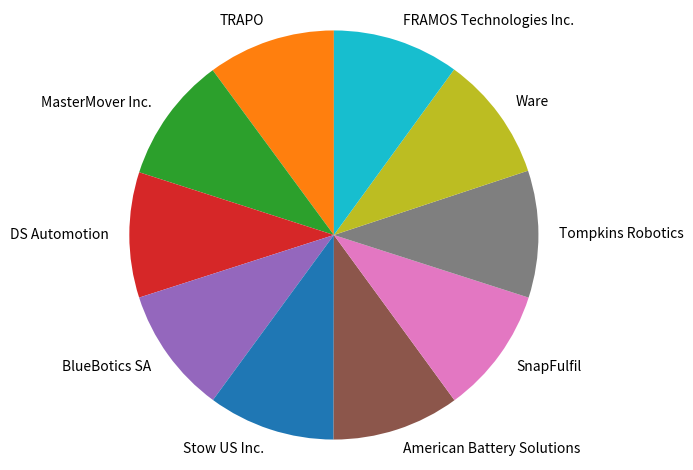

Approximately how many times larger is the value at Stow US Inc. compared to FRAMOS Technologies Inc.?

1.0